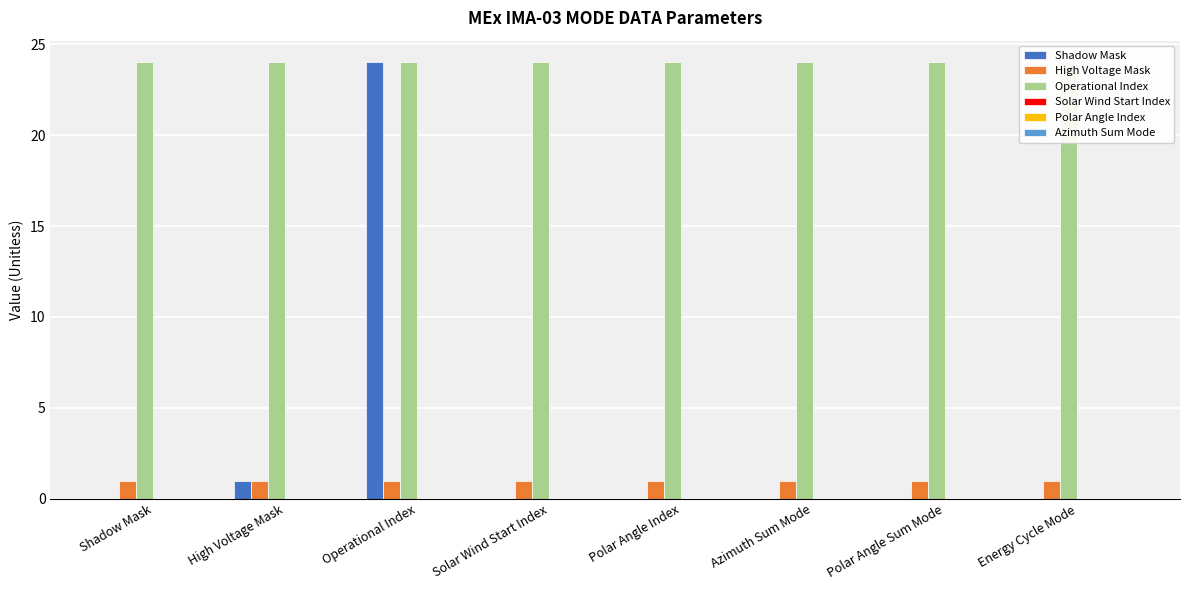

What position from the left is High Voltage Mask?

2